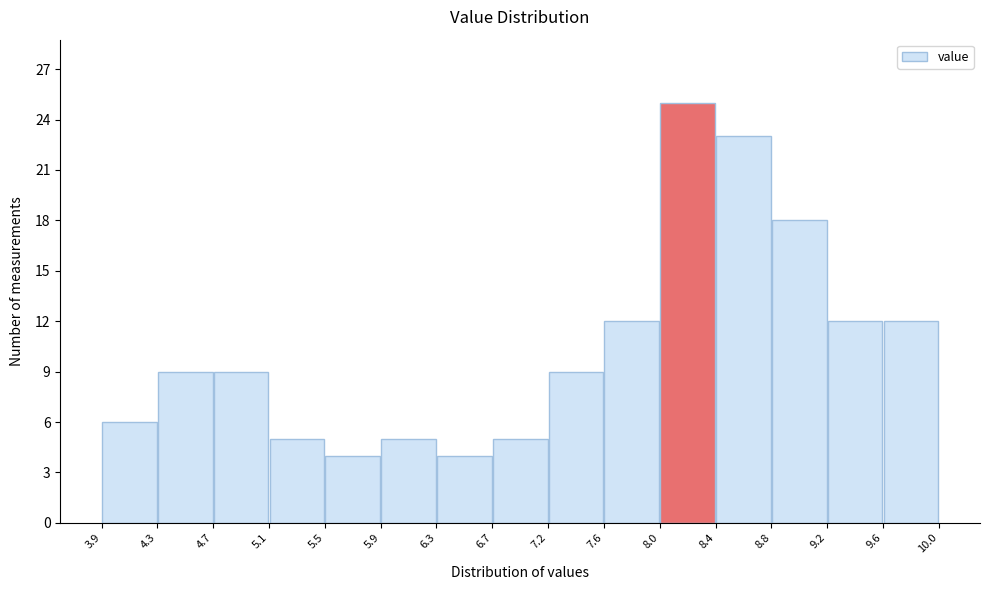

What is the height of the bar covering 8.8 to 9.2 on the x-axis? The values are not printed on the chart, so give them approximately, as read against the axis.

18